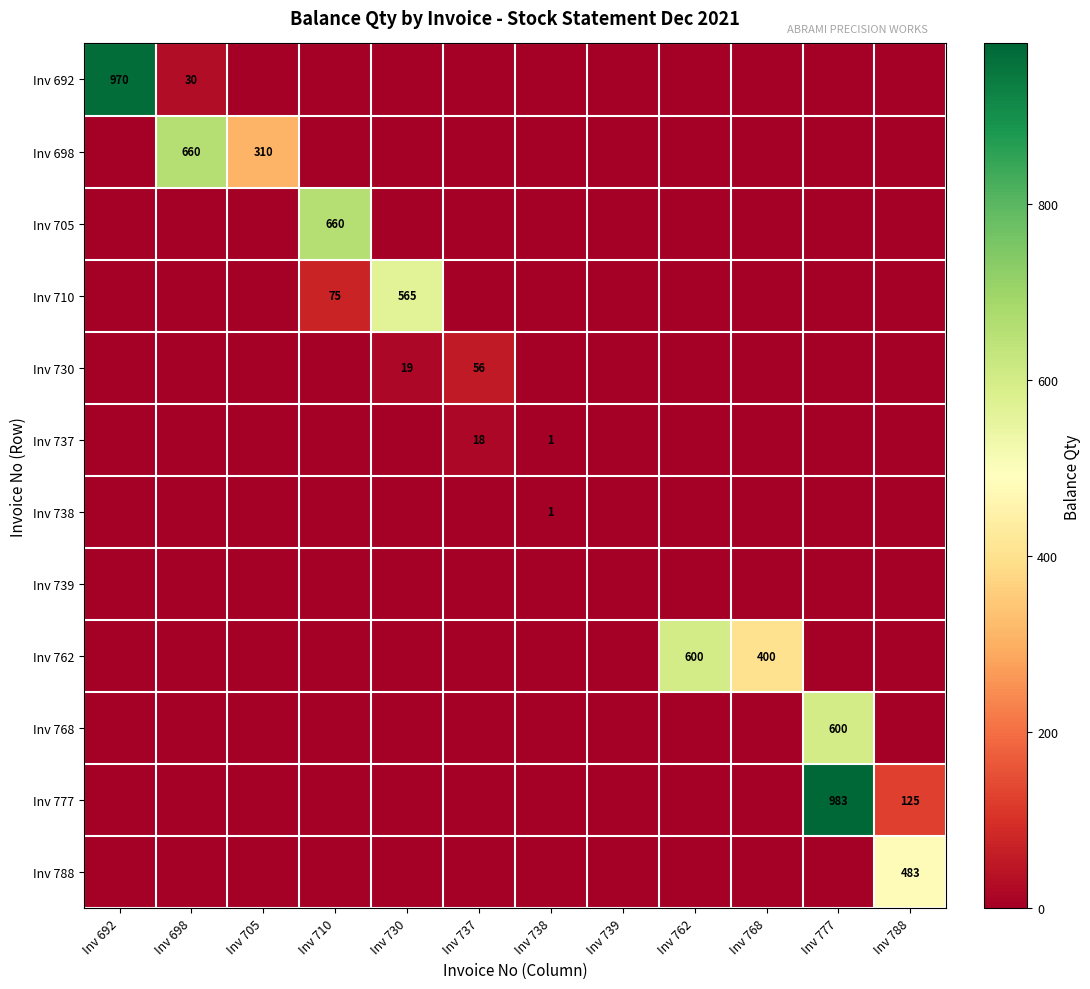

The value of Inv 730 at Inv 737 is 98. True or false?

False